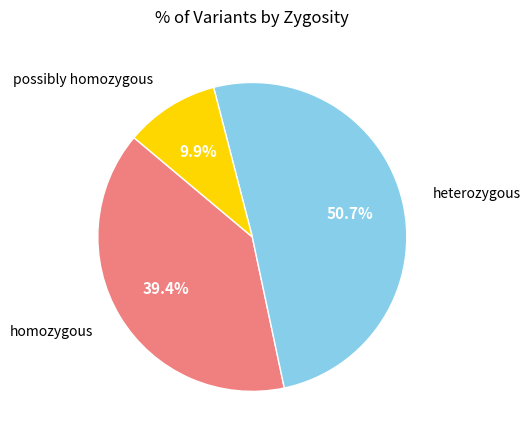

Is there any slice that represents more than half of the pie?

Yes